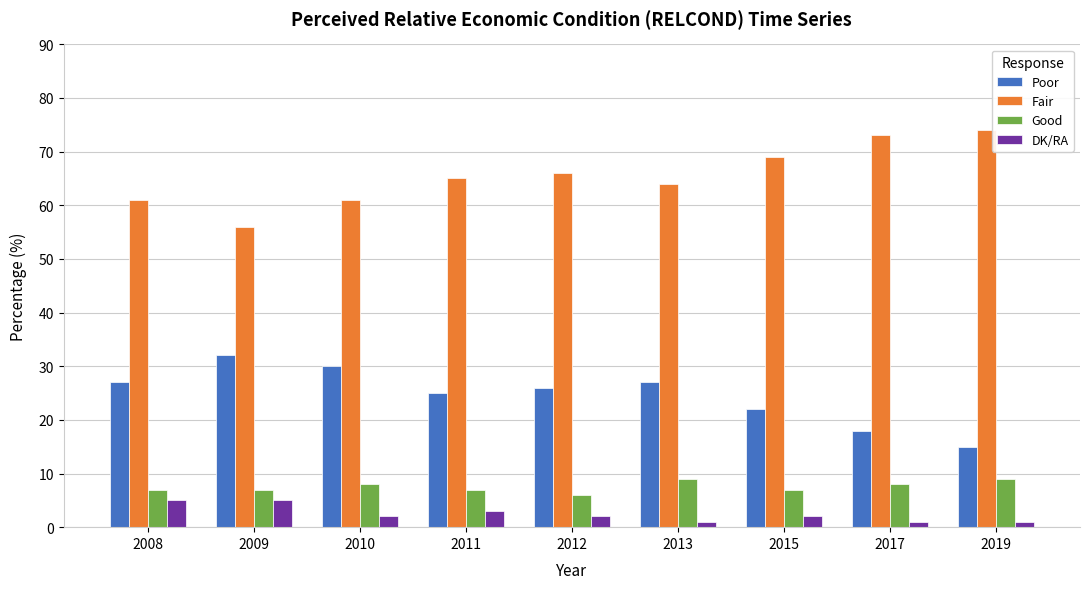

At how many categories does at least one series exceed 41?

9